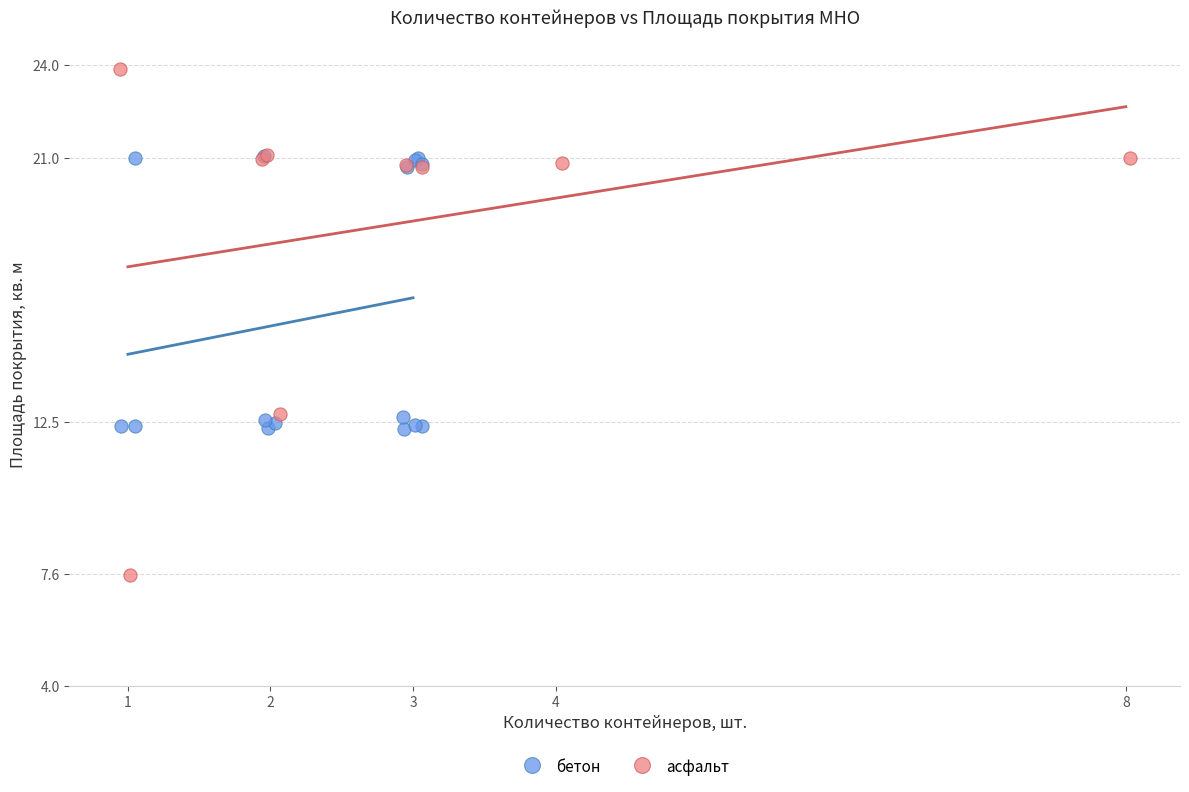

Which series reaches the maximum Y coordinate?

асфальт